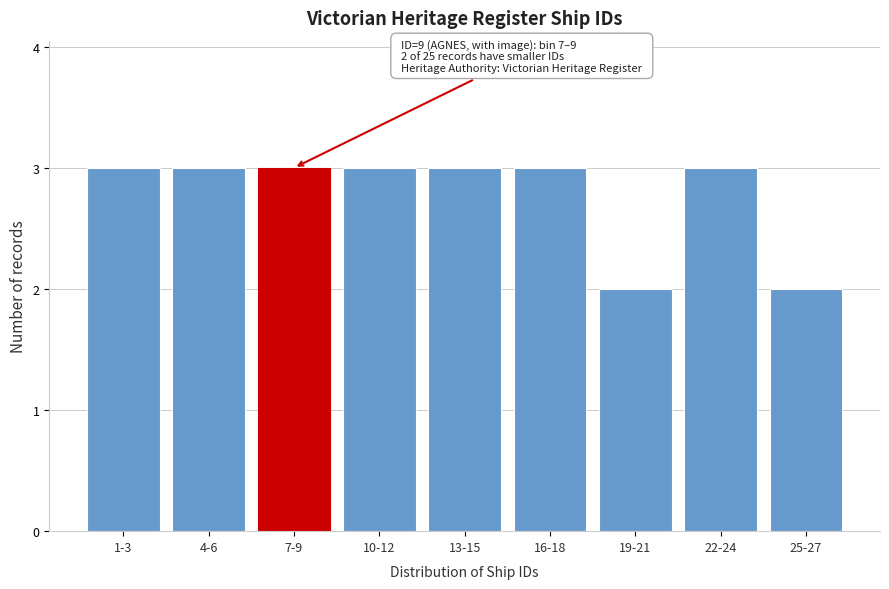

Reading left to right, list all the values displayed in this chart.

1-3=3	4-6=3	7-9=3	10-12=3	13-15=3	16-18=3	19-21=2	22-24=3	25-27=2